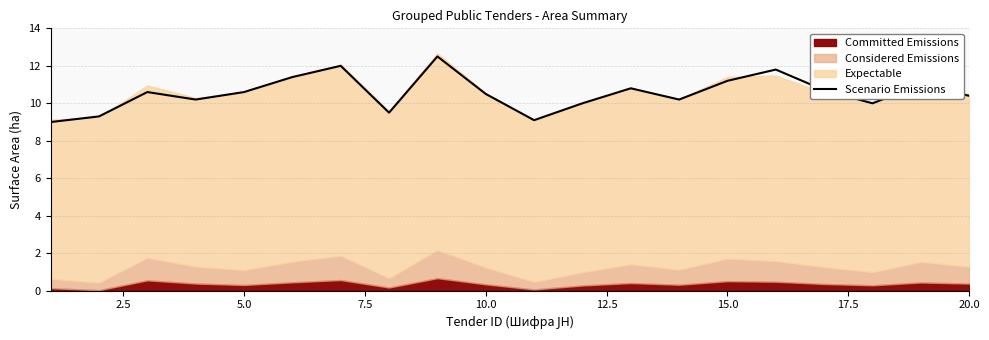

True or false: Scenario Emissions has a value of 15.8 at 15.0.

False